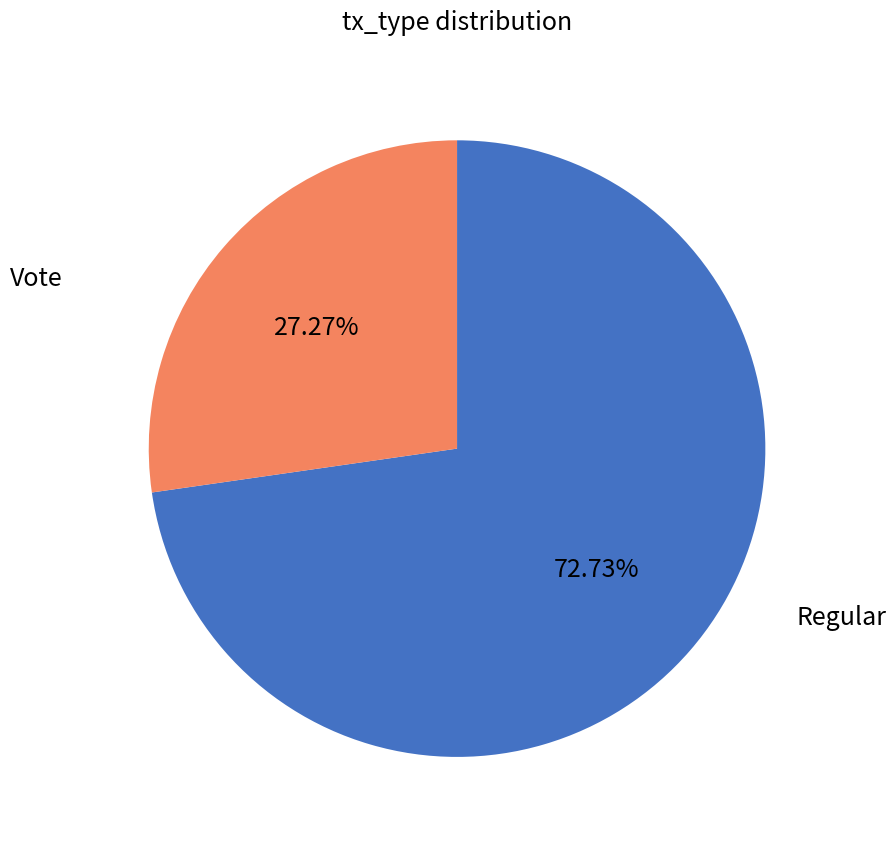

Does any single category account for the majority?

Yes